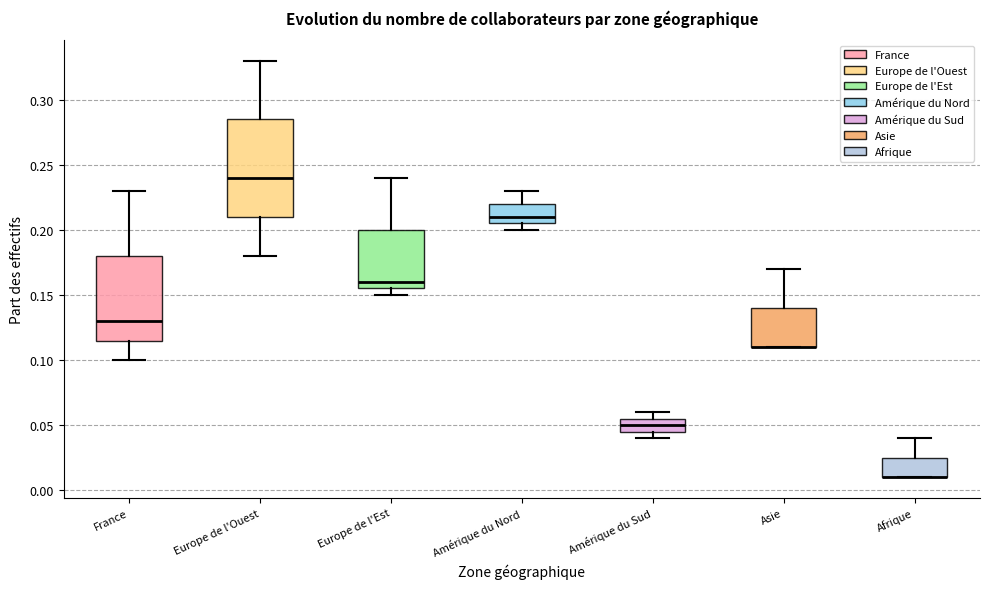

Where is the upper edge of the box for Amérique du Sud on the y-axis? The values are not printed on the chart, so give them approximately, as read against the axis.

0.055